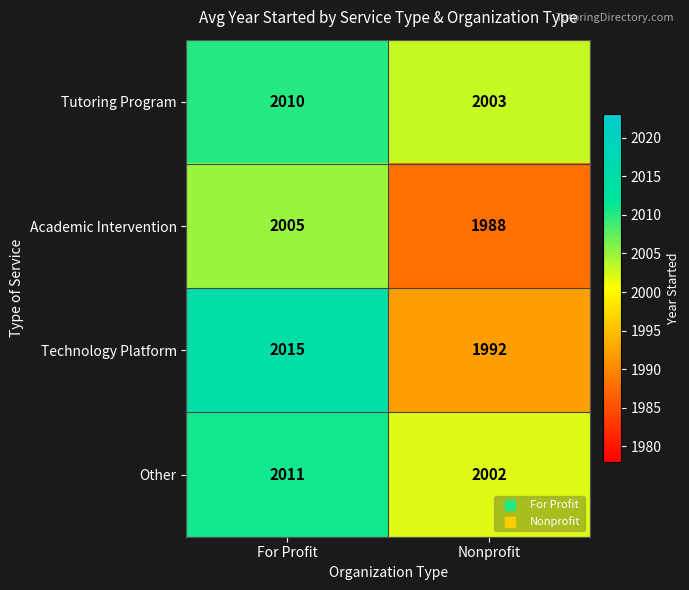

How many data points does each series have?

2